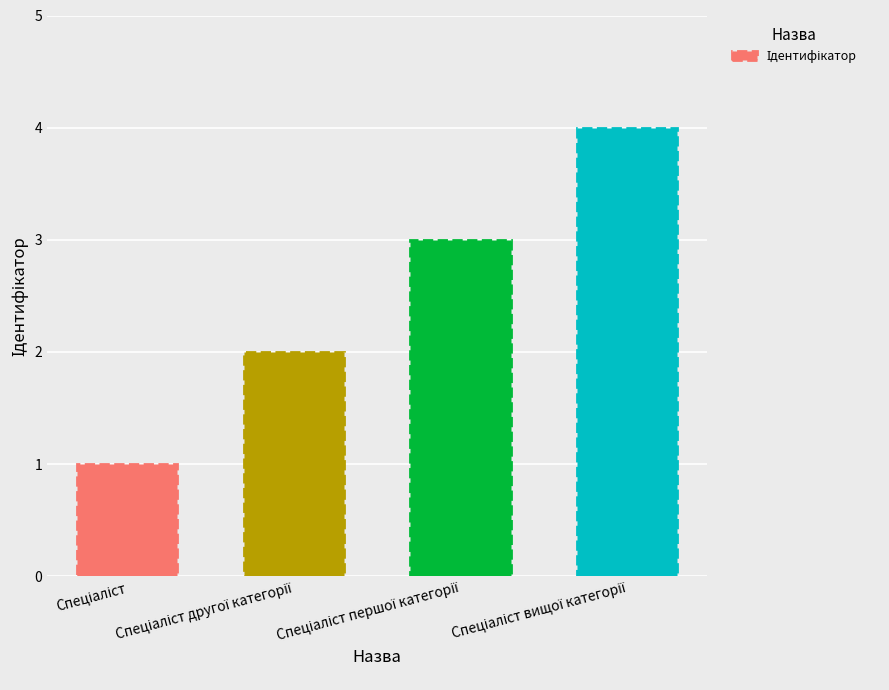

What is the difference between the maximum and minimum values?

3